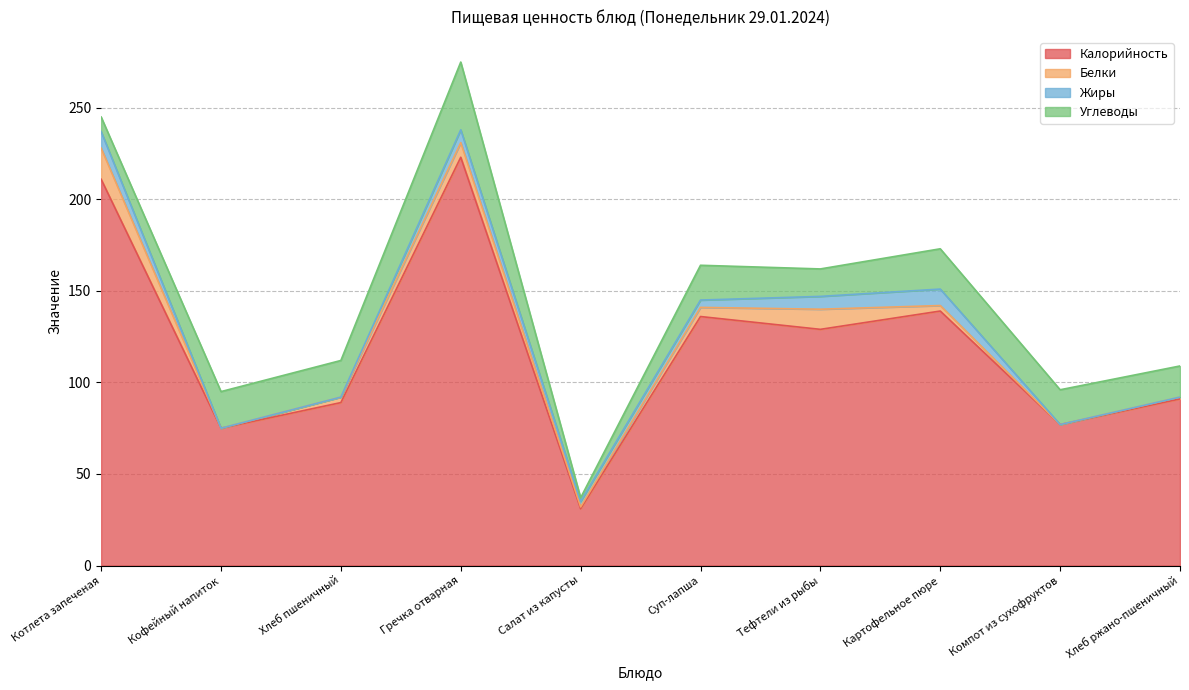

Rank the categories by Углеводы value from highest to lowest.

Гречка отварная, Картофельное пюре, Кофейный напиток, Хлеб пшеничный, Суп-лапша, Компот из сухофруктов, Хлеб ржано-пшеничный, Тефтели из рыбы, Котлета запеченая, Салат из капусты